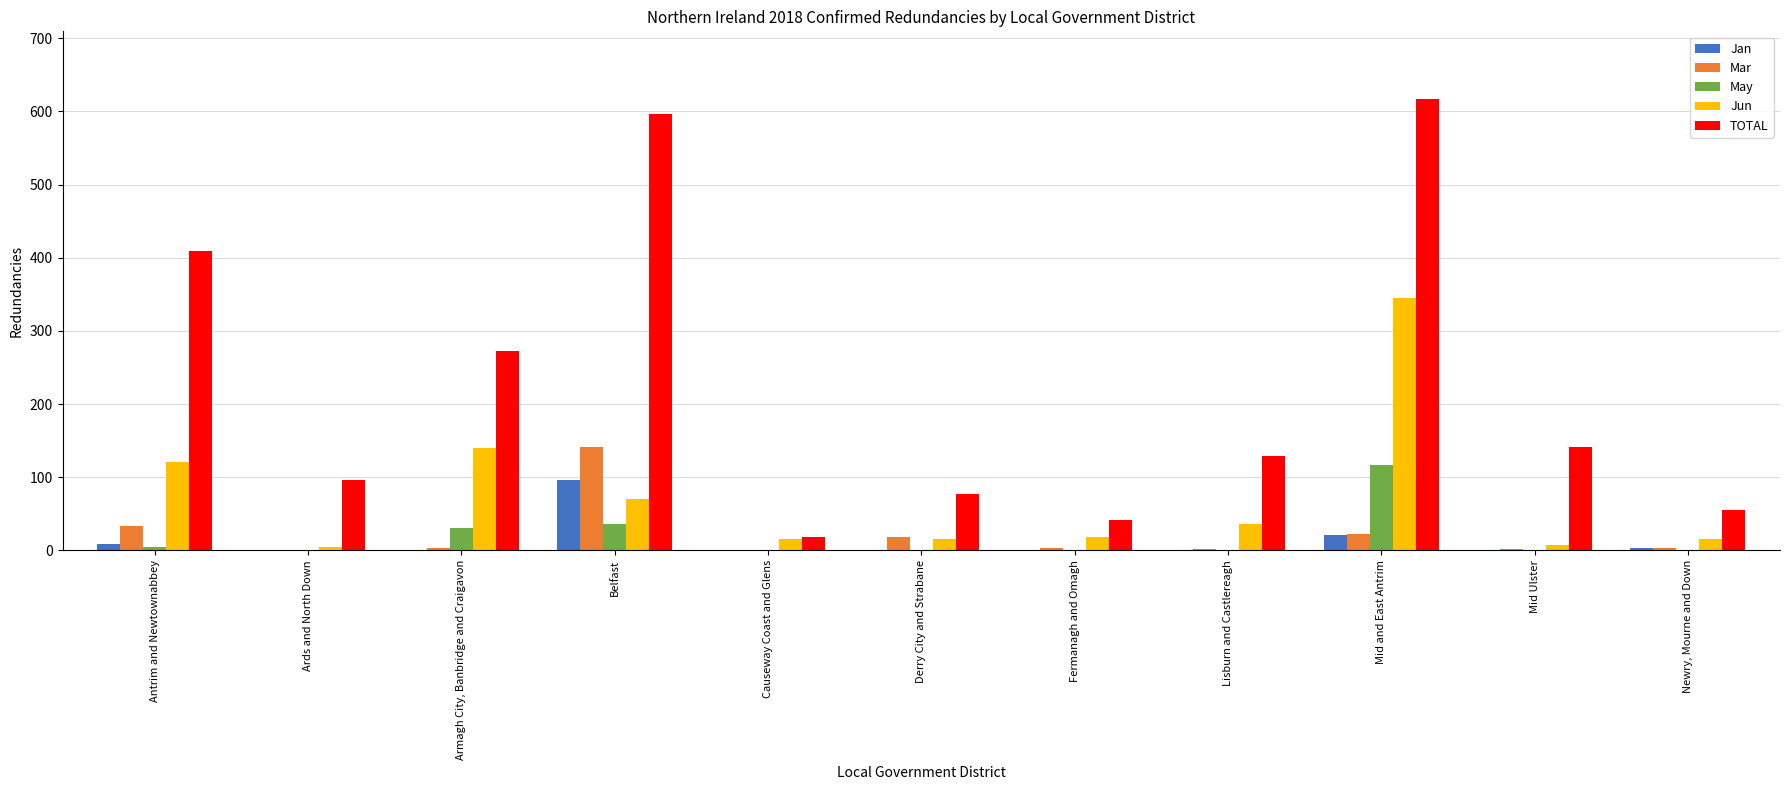

What is the maximum value for Jan?

96